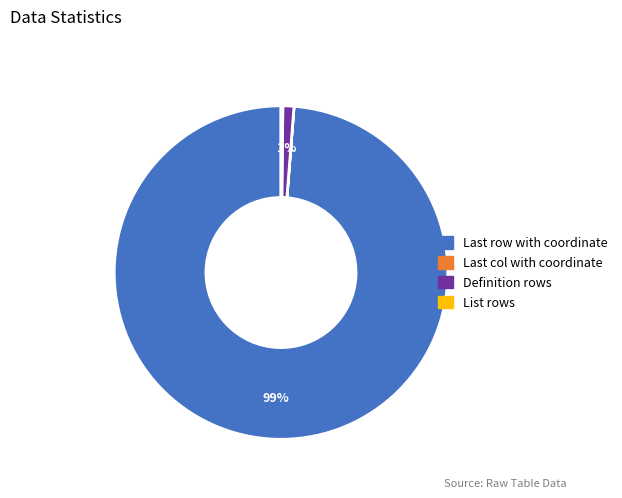

Which category has the biggest portion of the pie?

Last row with coordinate